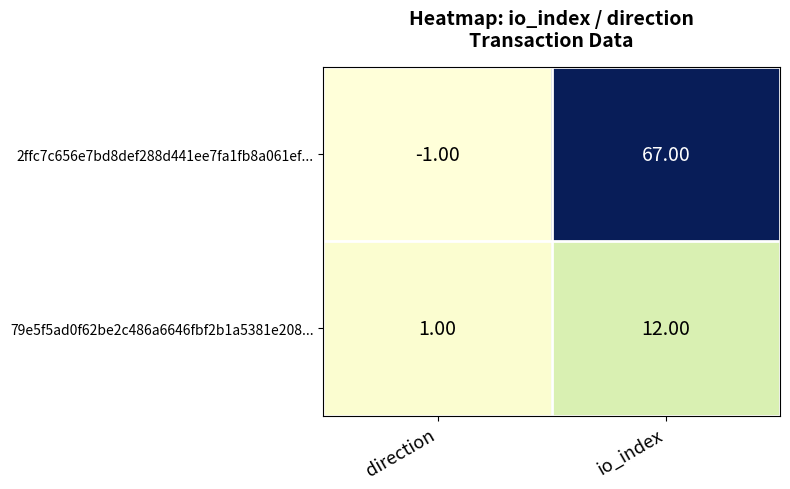

What is the sum of all 79e5f5ad0f62be2c486a6646fbf2b1a5381e208... values?

13